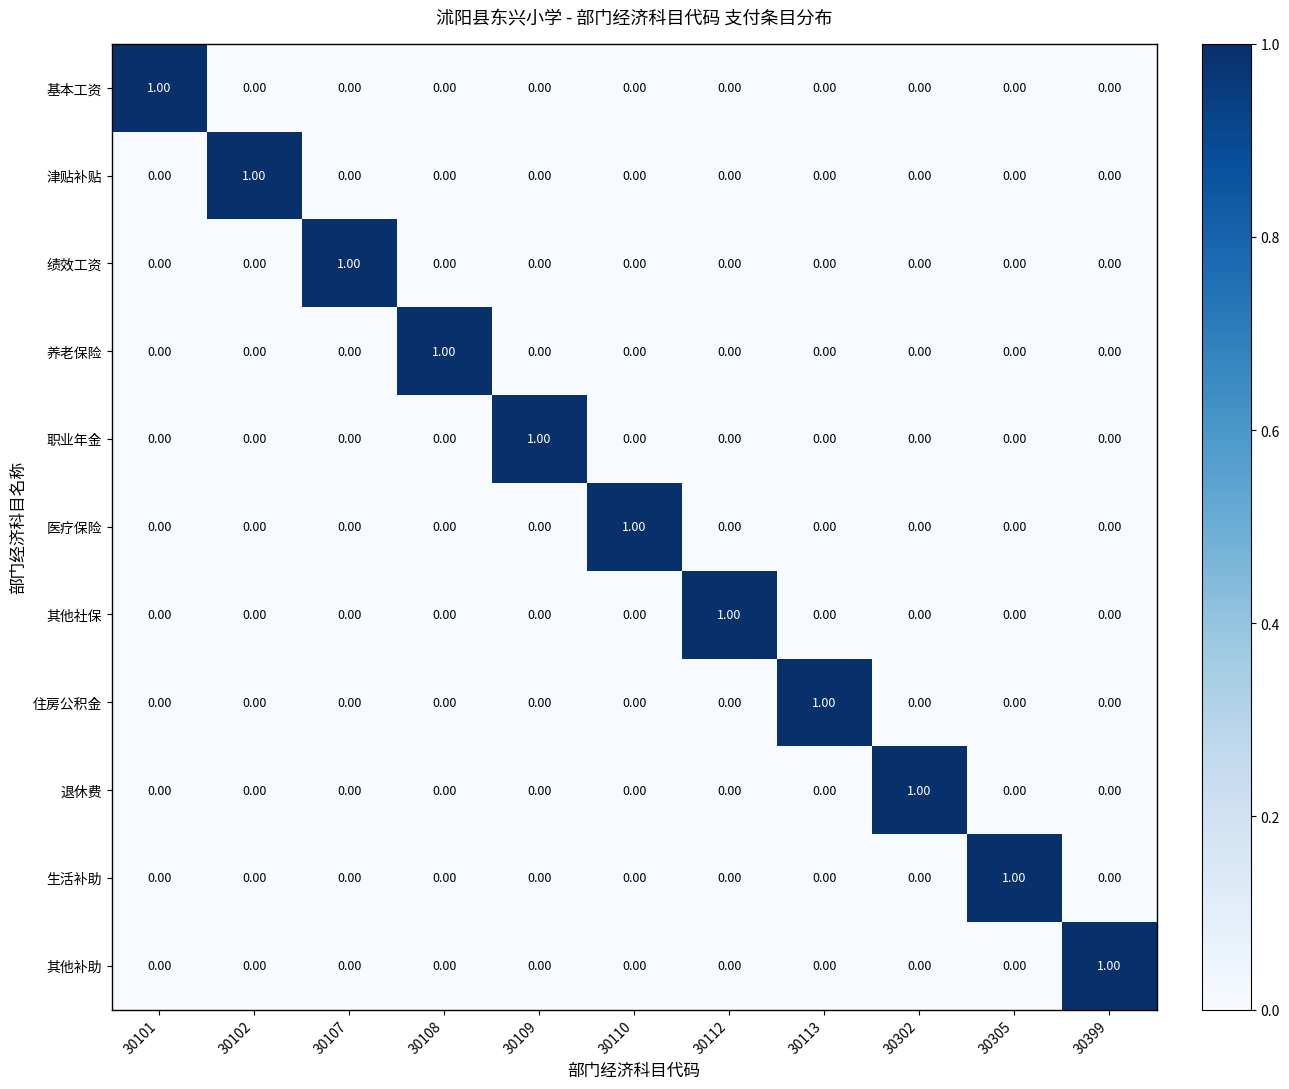

At how many categories does at least one series exceed 0?

11